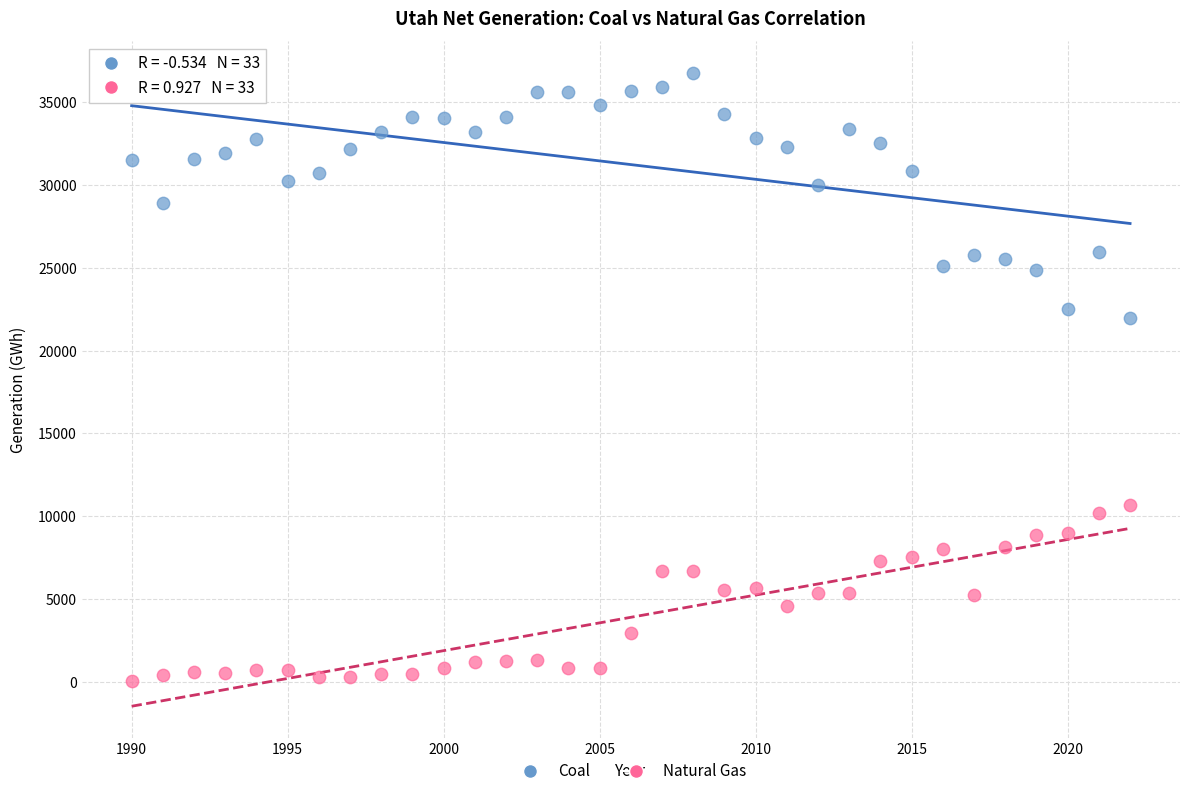

Across all data points, what is the range of X values (max minus min)?

32.0